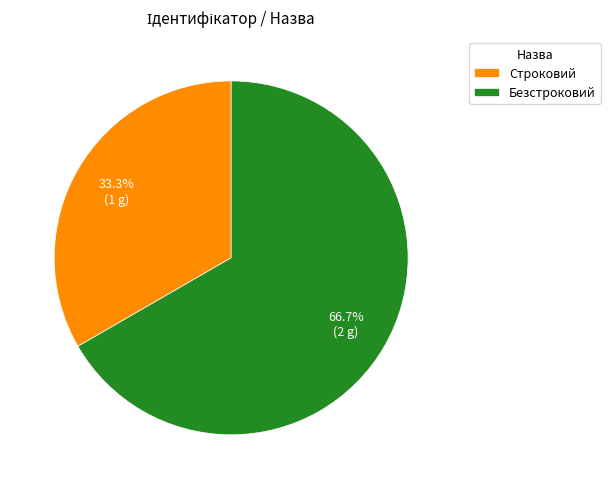

Between Безстроковий and Строковий, which is larger?

Безстроковий